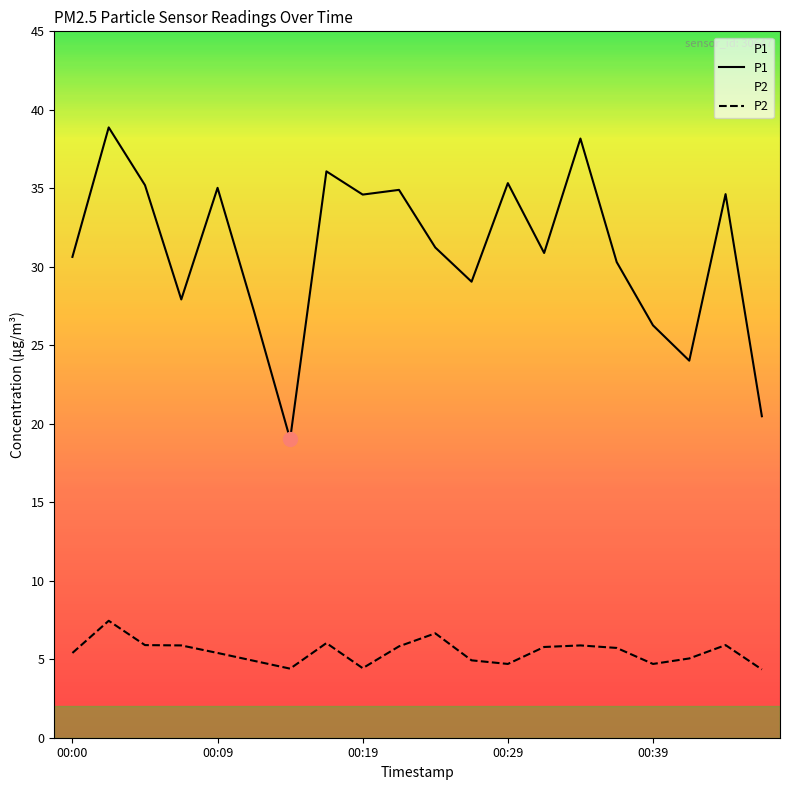

Between 00:07 and 00:36, which series saw the biggest shift?

P1